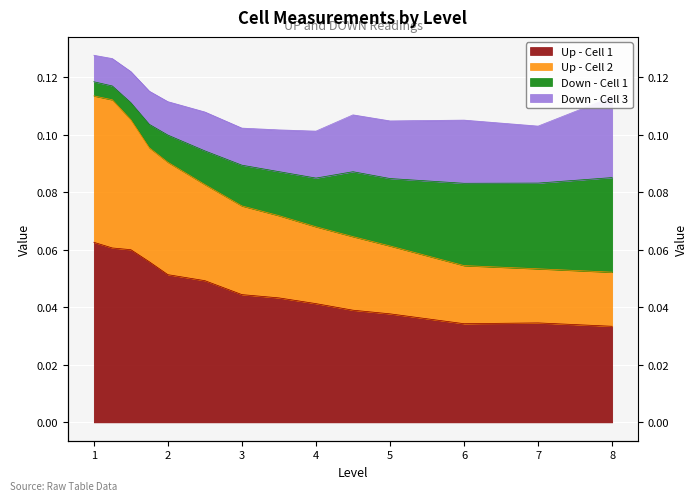

What is the value of the Up - Cell 2 point at the 5th from the left?

0.1